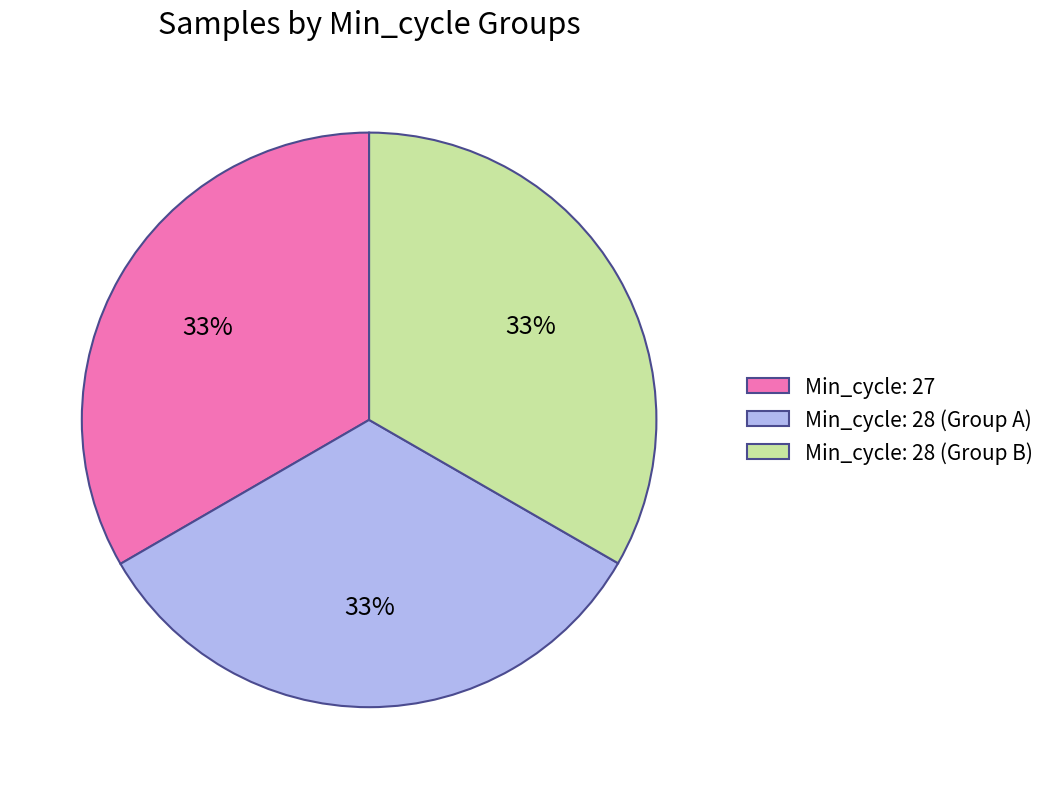

How many segments does this pie chart have?

3